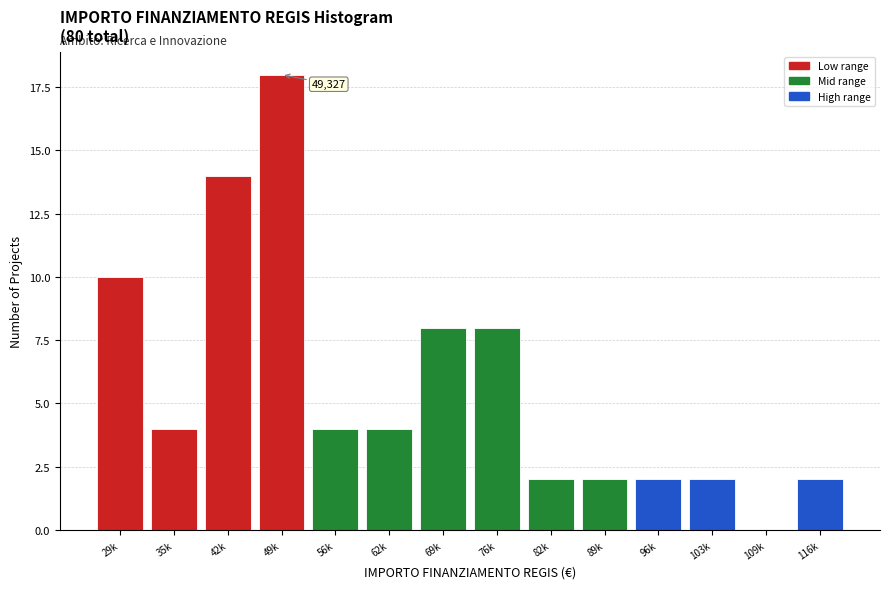

Reading left to right, extract all data points from this chart.

29k=10	35k=4	42k=14	49k=18	56k=4	62k=4	69k=8	76k=8	82k=2	89k=2	96k=2	103k=2	109k=0	116k=2